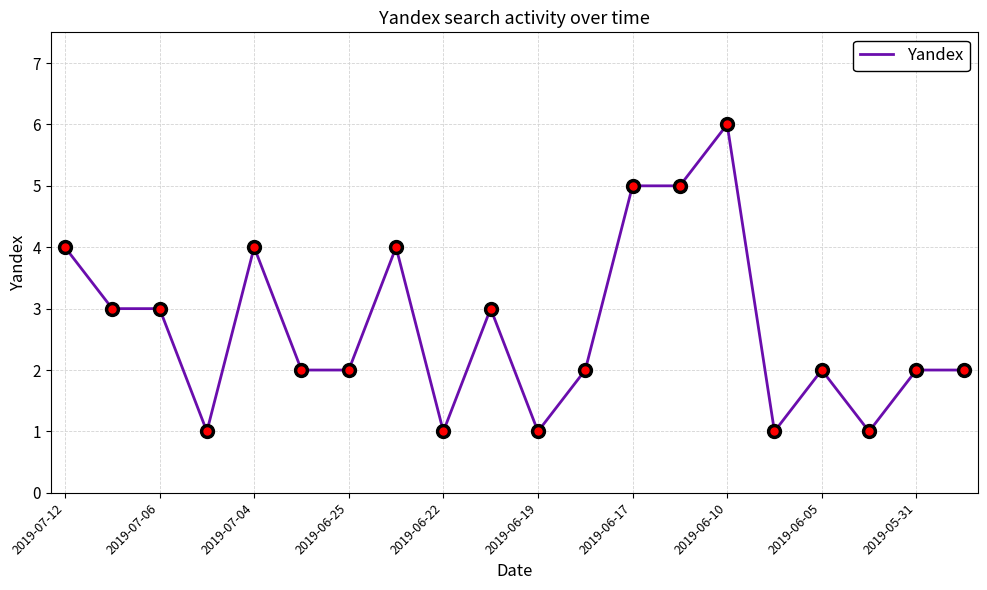

Does the chart have visible grid lines?

Yes